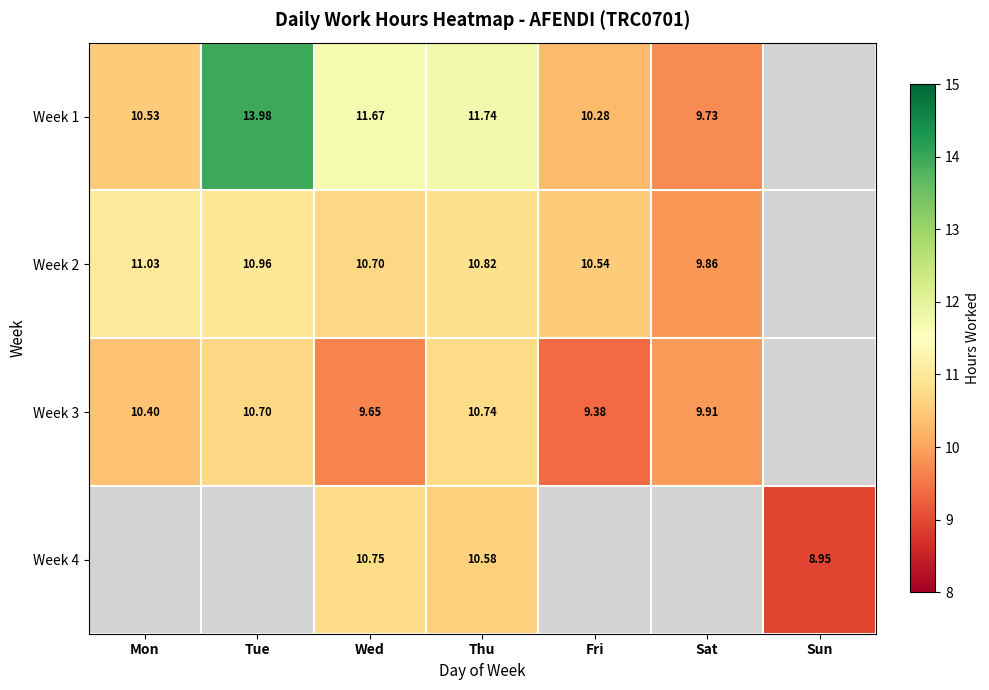

Which has a higher value, Wed or Fri?

Wed